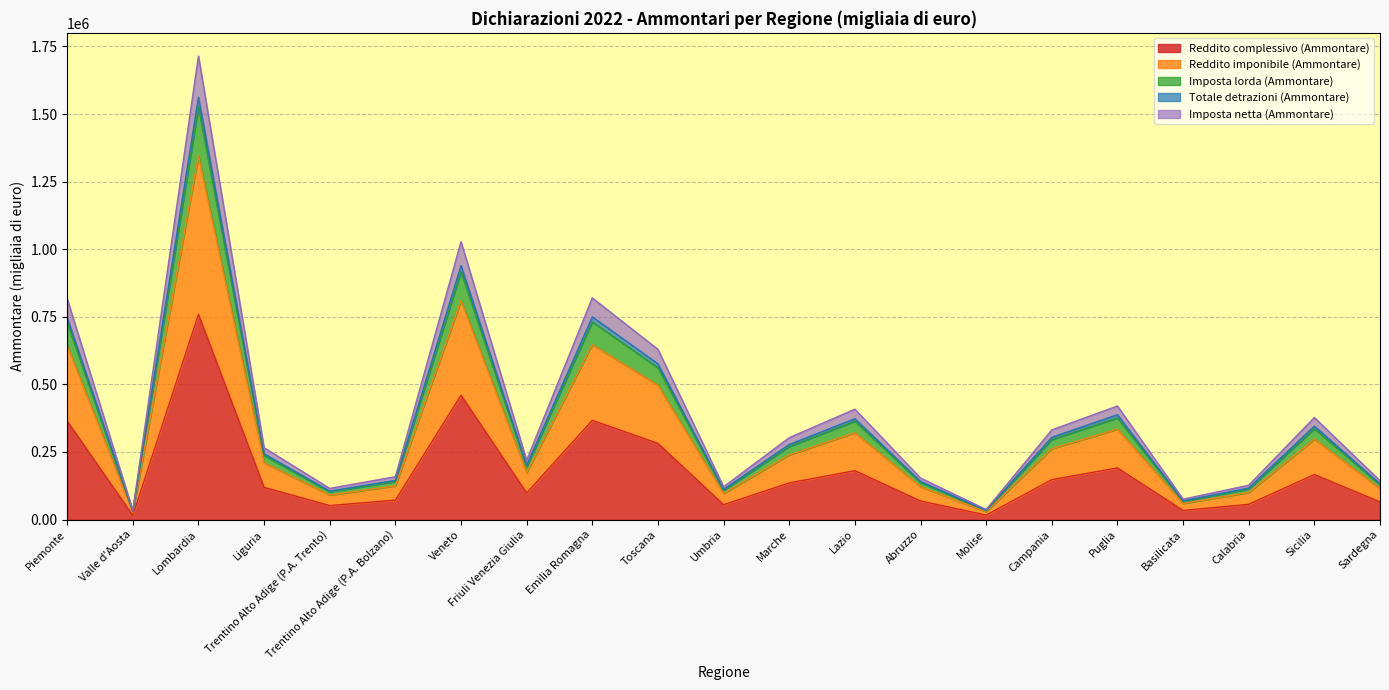

At which category is the sum across all series the highest?

Lombardia